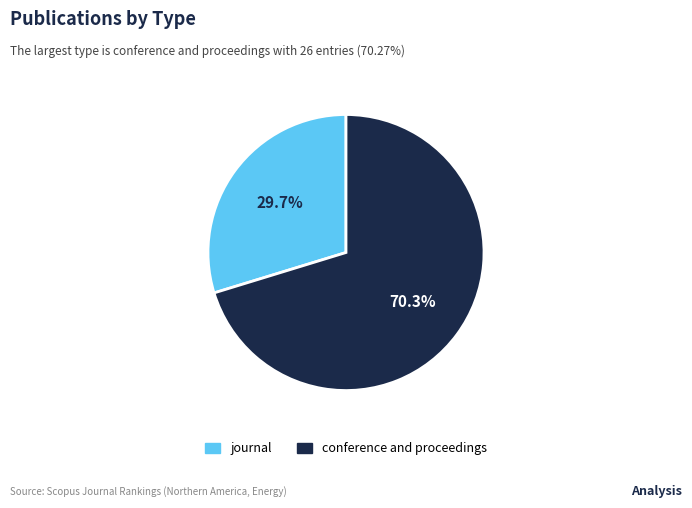

Combined, do conference and proceedings and journal account for over 50%?

Yes